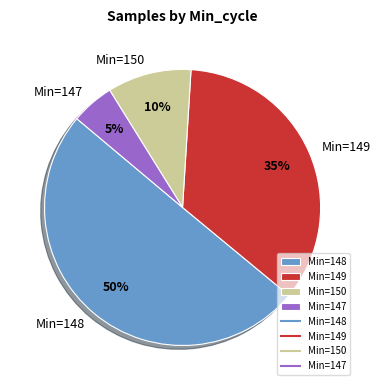

How many segments does this pie chart have?

4